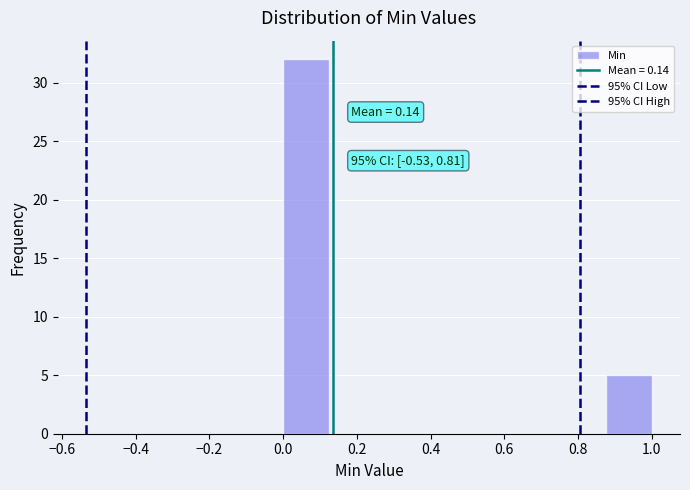

Which range on the x-axis has the tallest bar?

0.000 to 0.125